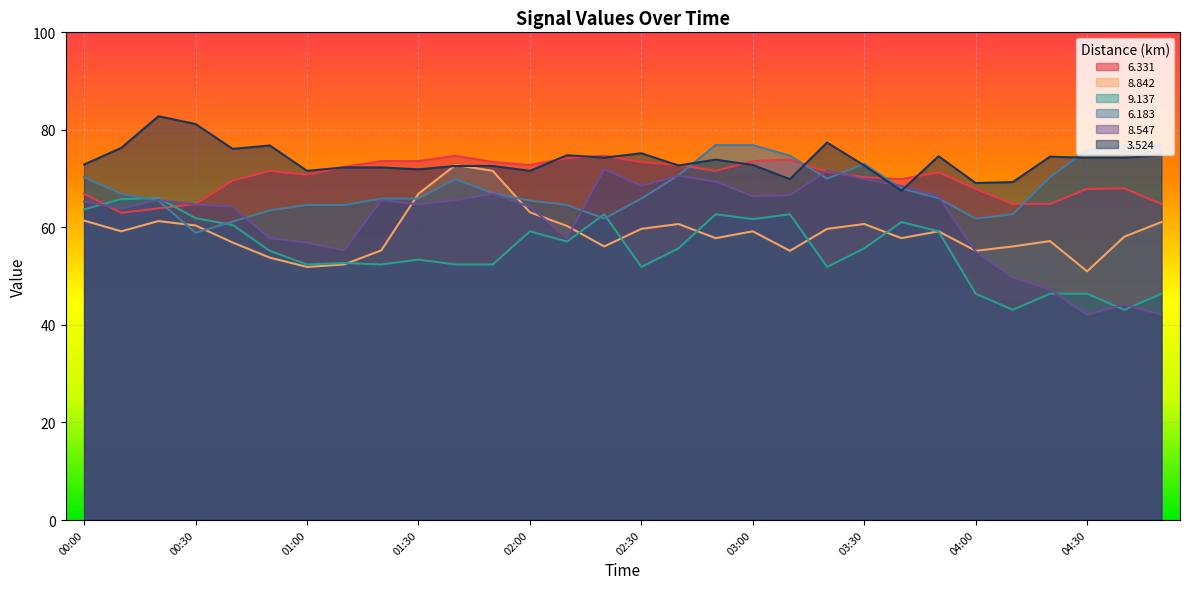

At how many categories does at least one series exceed 58?

30